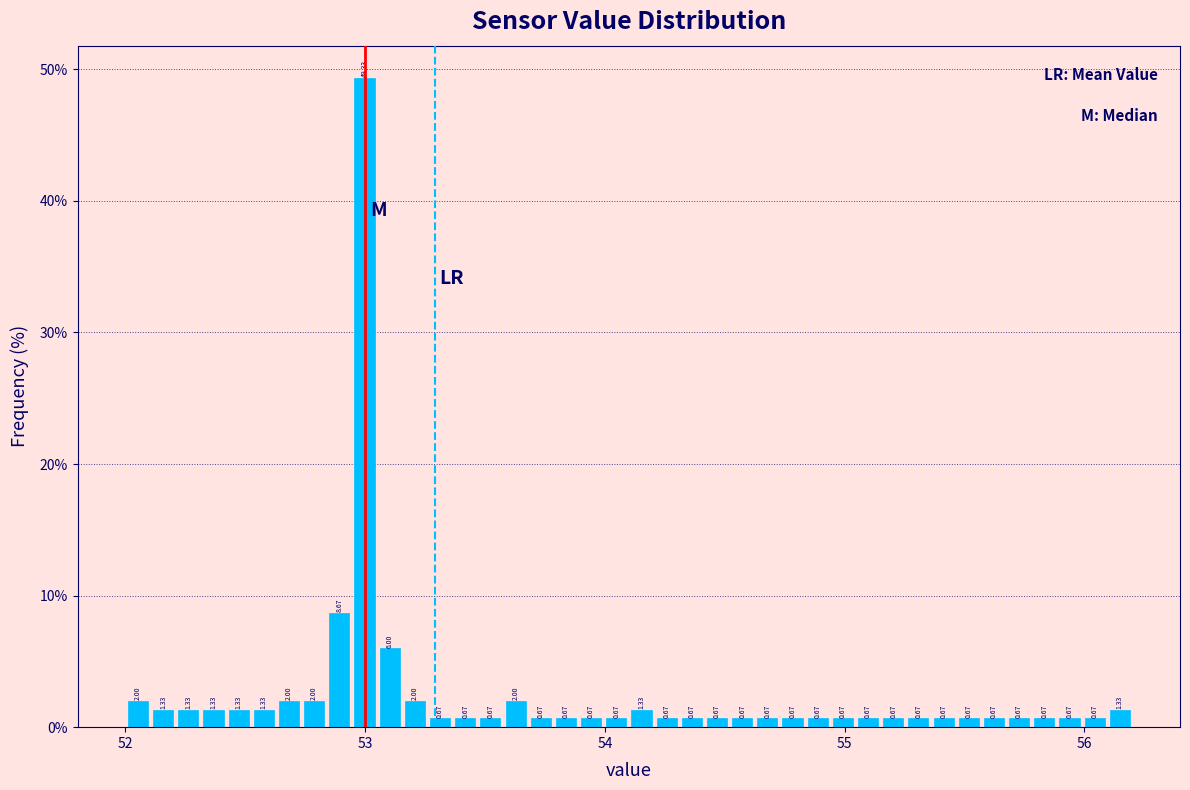

Around what value on the x-axis is the tallest bar? Give the approximate position of its centre, as read against the axis.

53.0